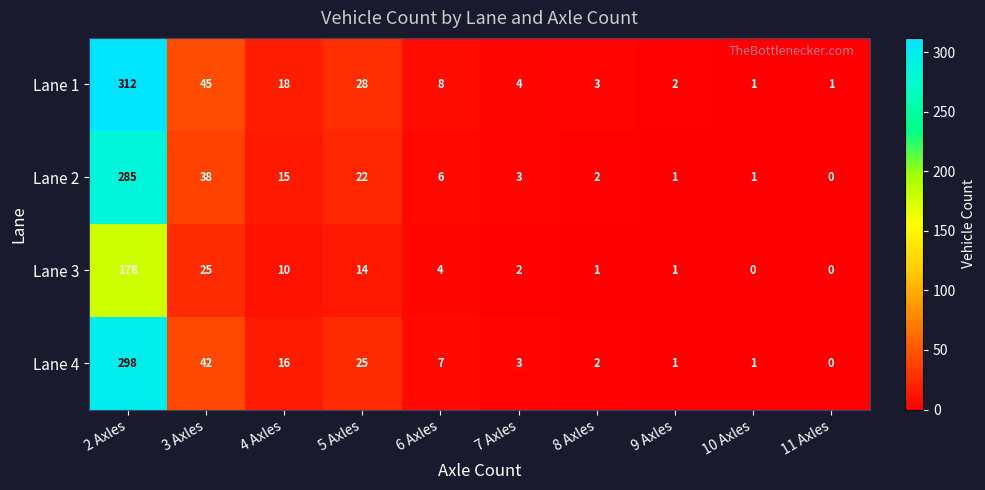

Count the number of categories in the chart.

10